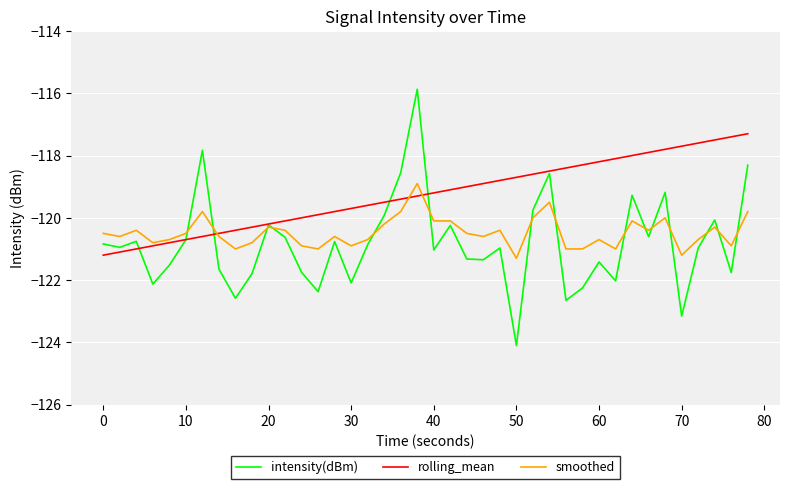

What are all the series names shown in the legend?

intensity(dBm), rolling_mean, smoothed